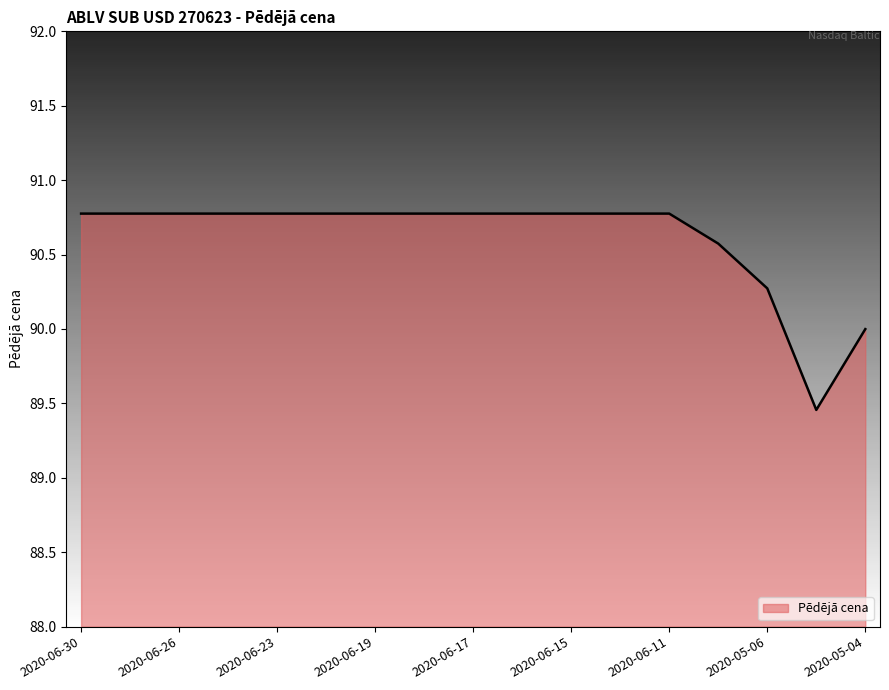

What is the greatest value displayed?

90.8